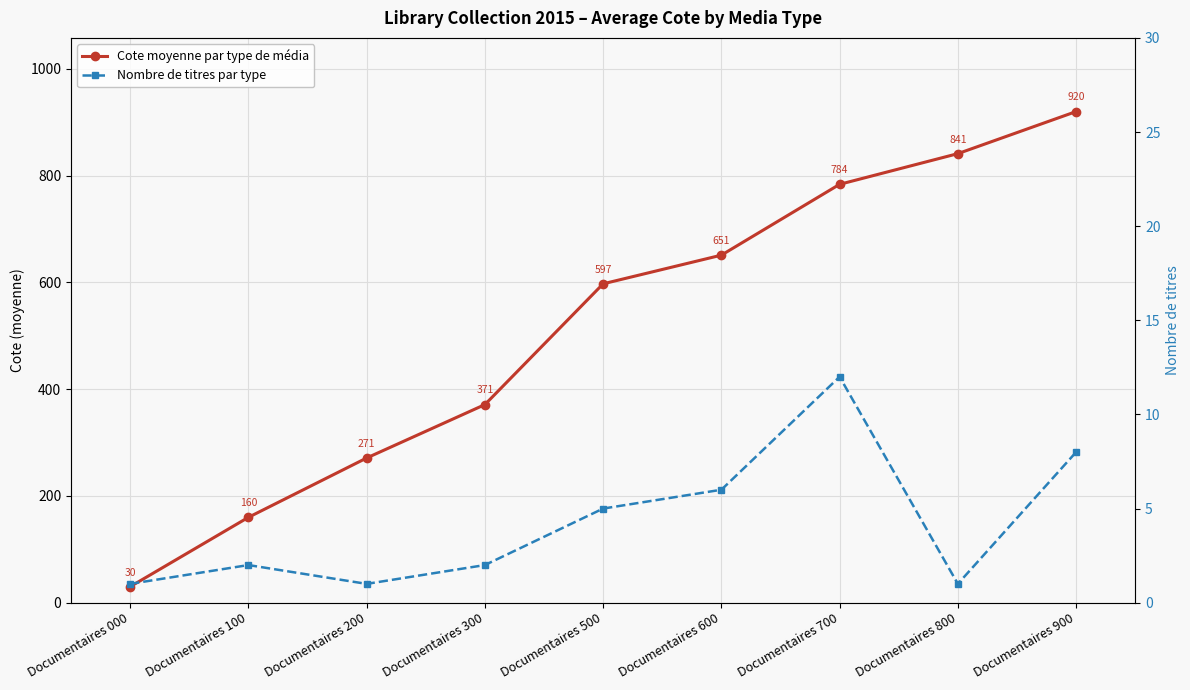

What is the sum of the Nombre de titres par type values at Documentaires 900 and Documentaires 000?

9.0